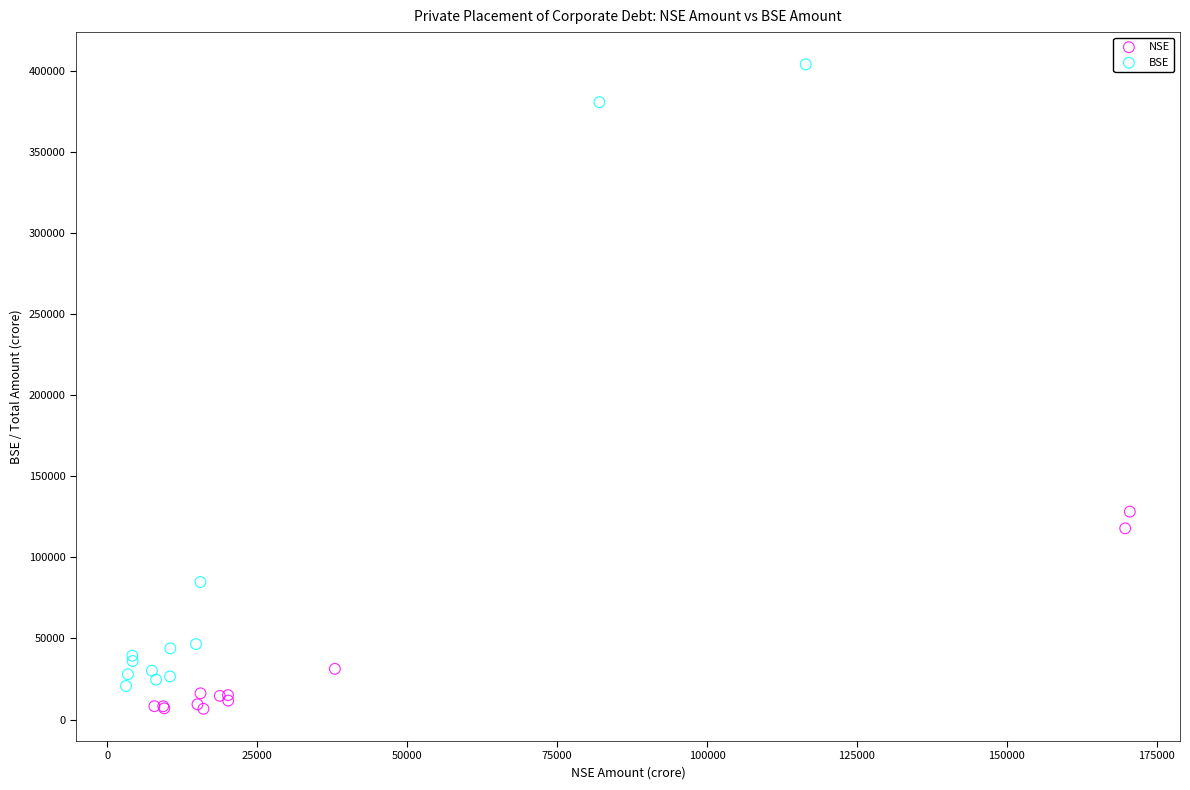

Which series reaches the maximum Y coordinate?

BSE